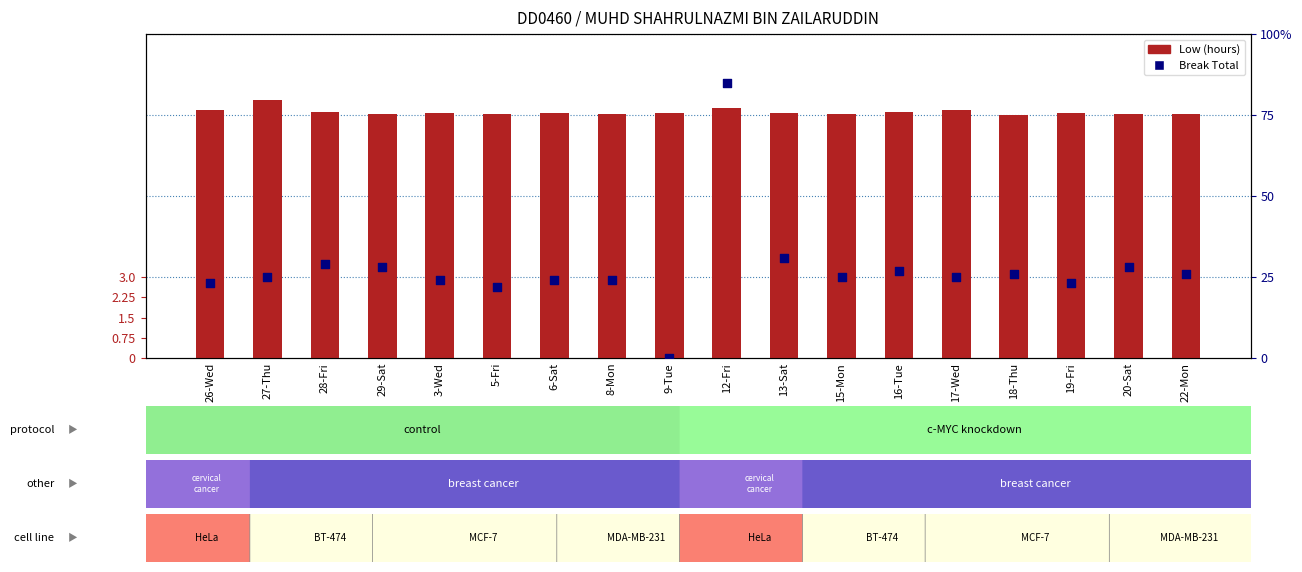

Is the value of Break Total at 12-Fri greater than the value of Low (hours) at 12-Fri?

Yes